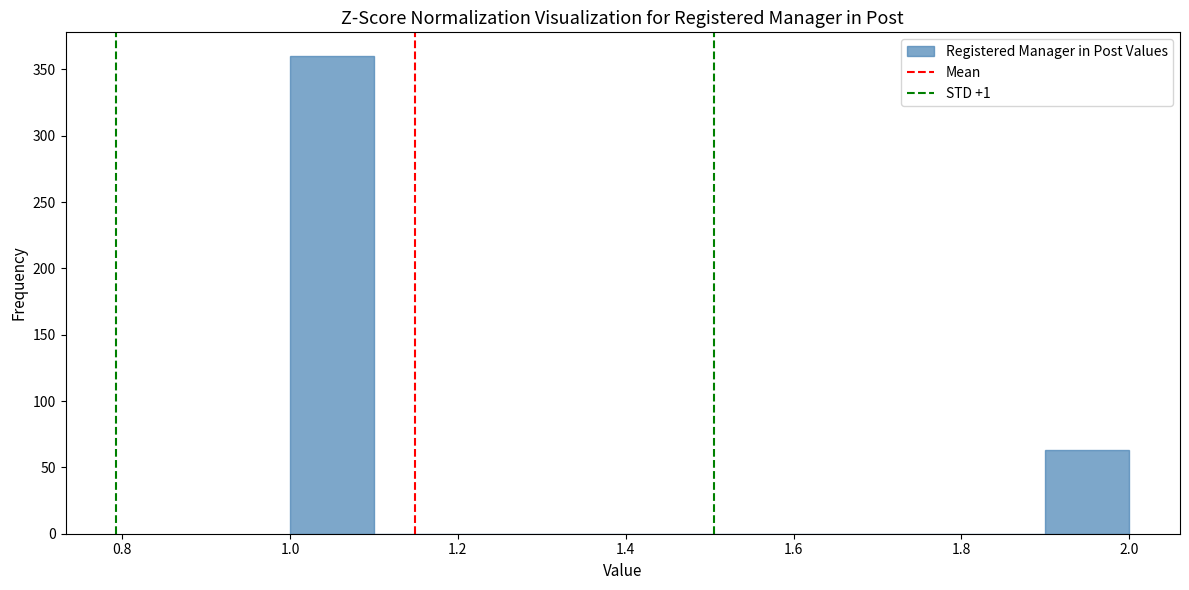

Over which range of the x-axis is the bar tallest?

1.0 to 1.1